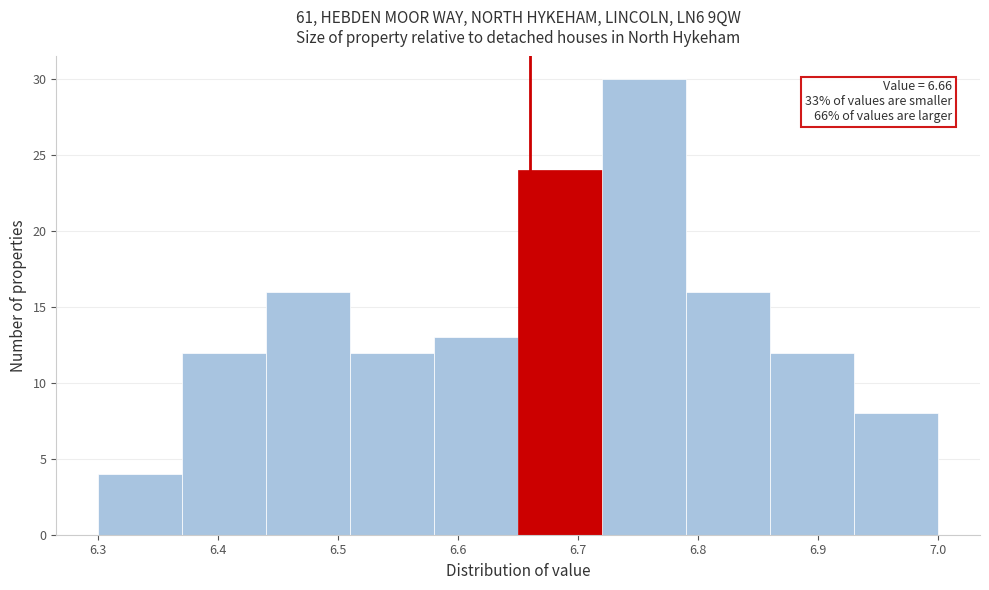

Which range on the x-axis has the tallest bar?

6.72 to 6.79